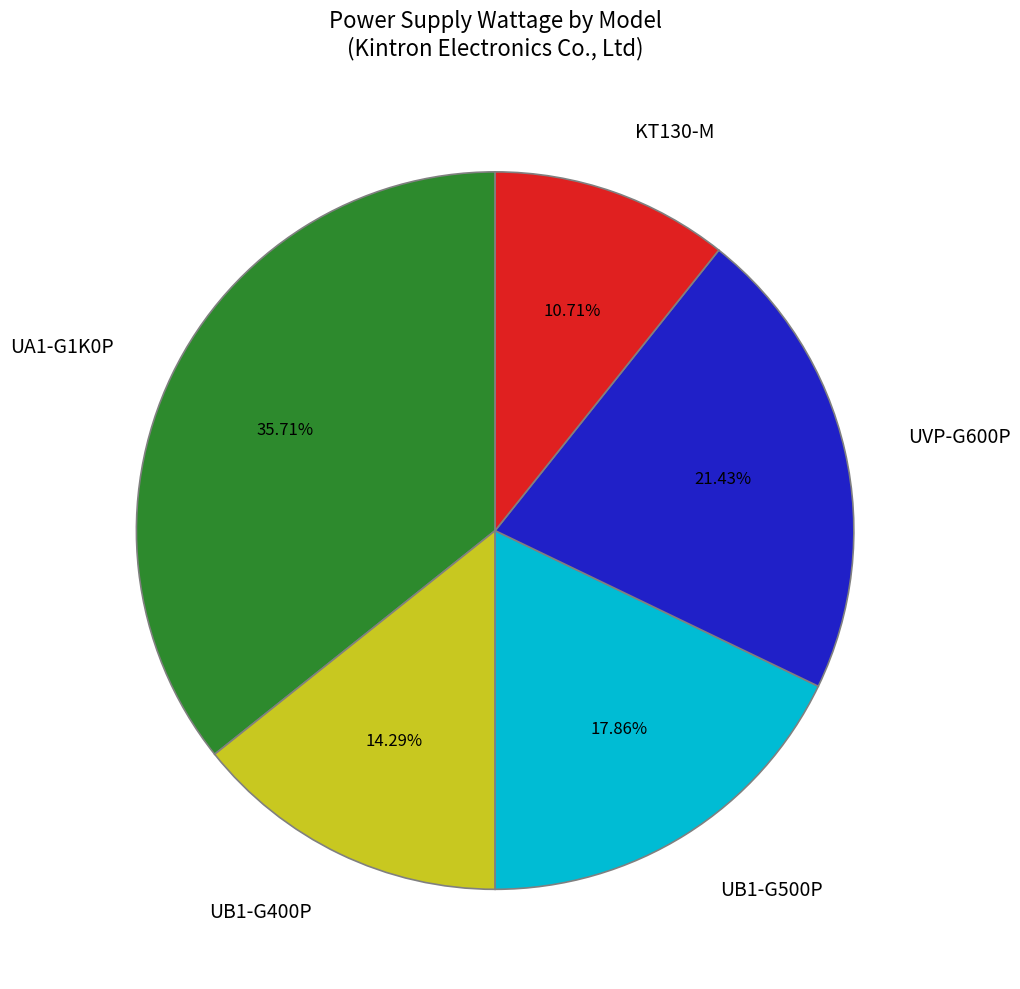

True or false: UB1-G500P accounts for 18% of the total.

True